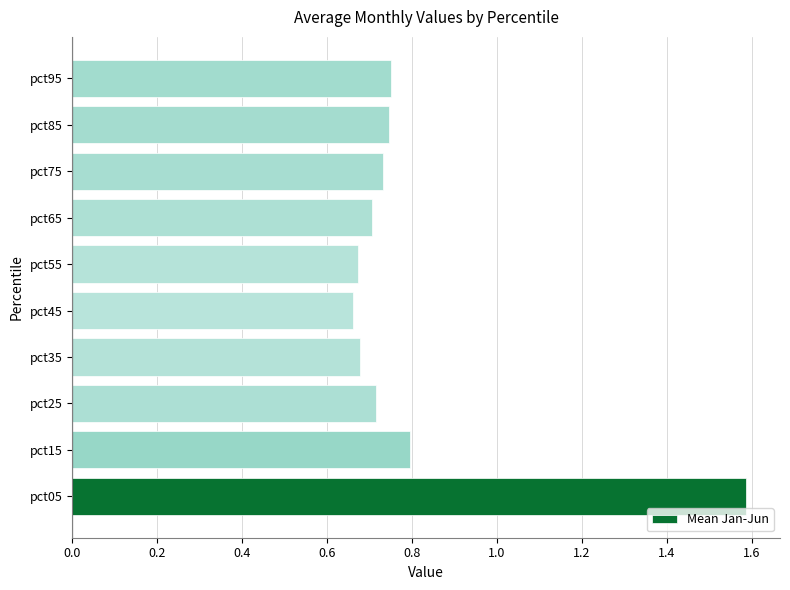

How many data points does each series have?

10